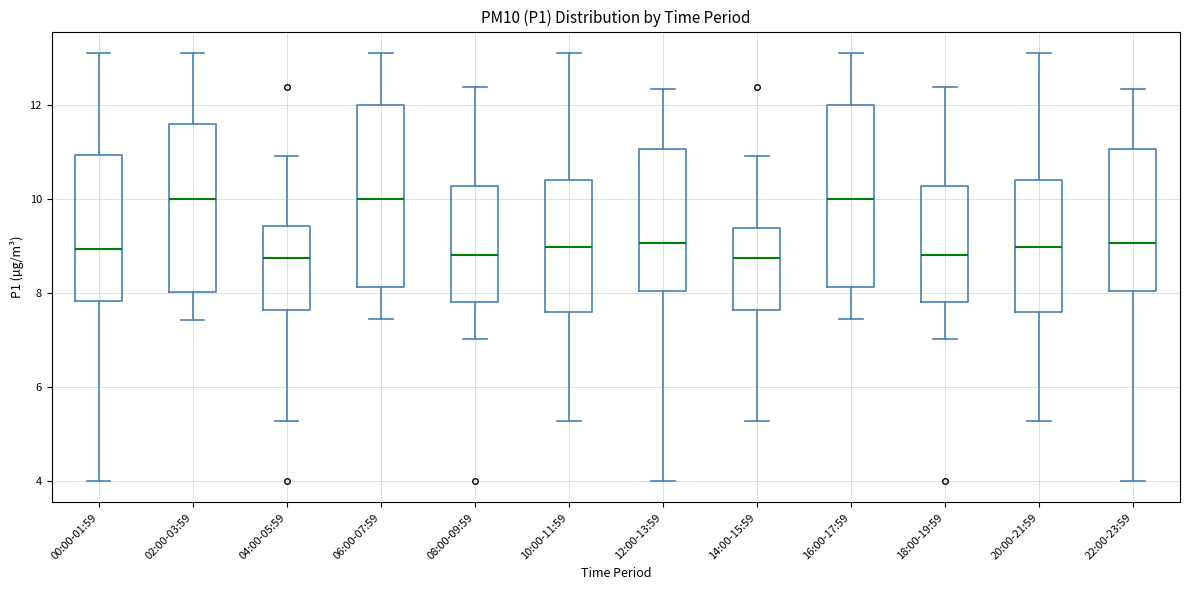

Where is the upper edge of the box for 20:00-21:59 on the y-axis? The values are not printed on the chart, so give them approximately, as read against the axis.

10.4